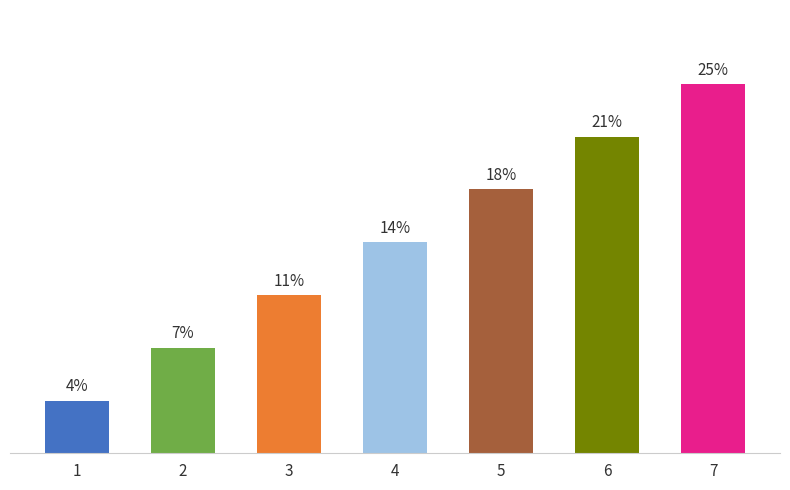

Rank the categories by value from lowest to highest.

1, 2, 3, 4, 5, 6, 7